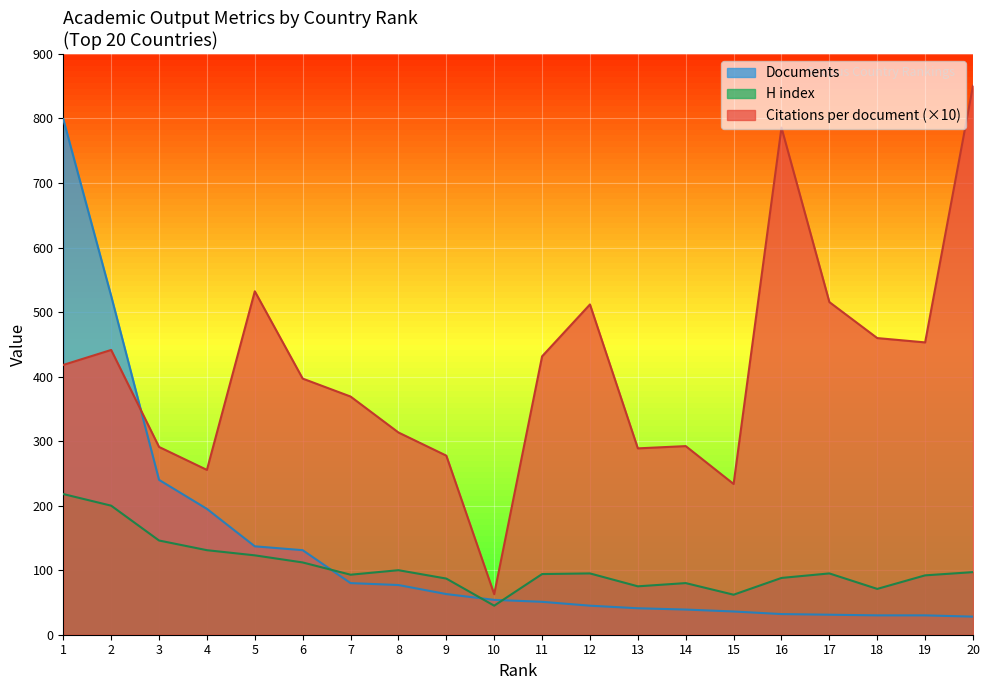

Rank the series by their maximum value, from lowest to highest.

H index, Documents, Citations per document (×10)